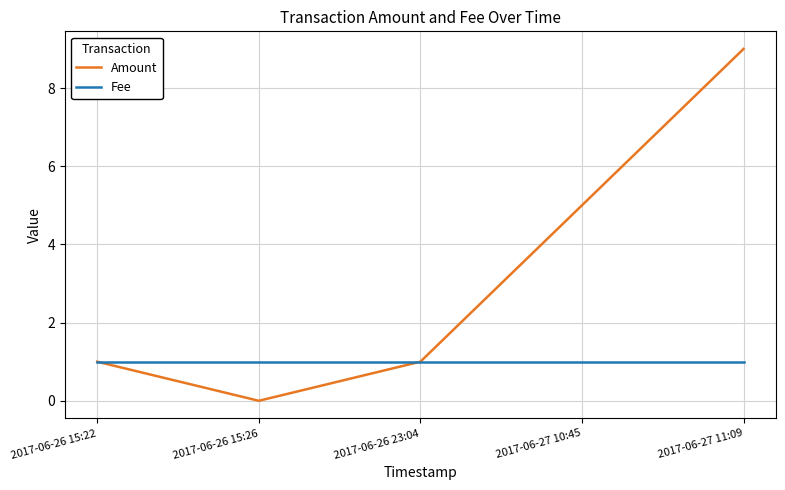

List the series in order of their peak value, lowest first.

Fee, Amount